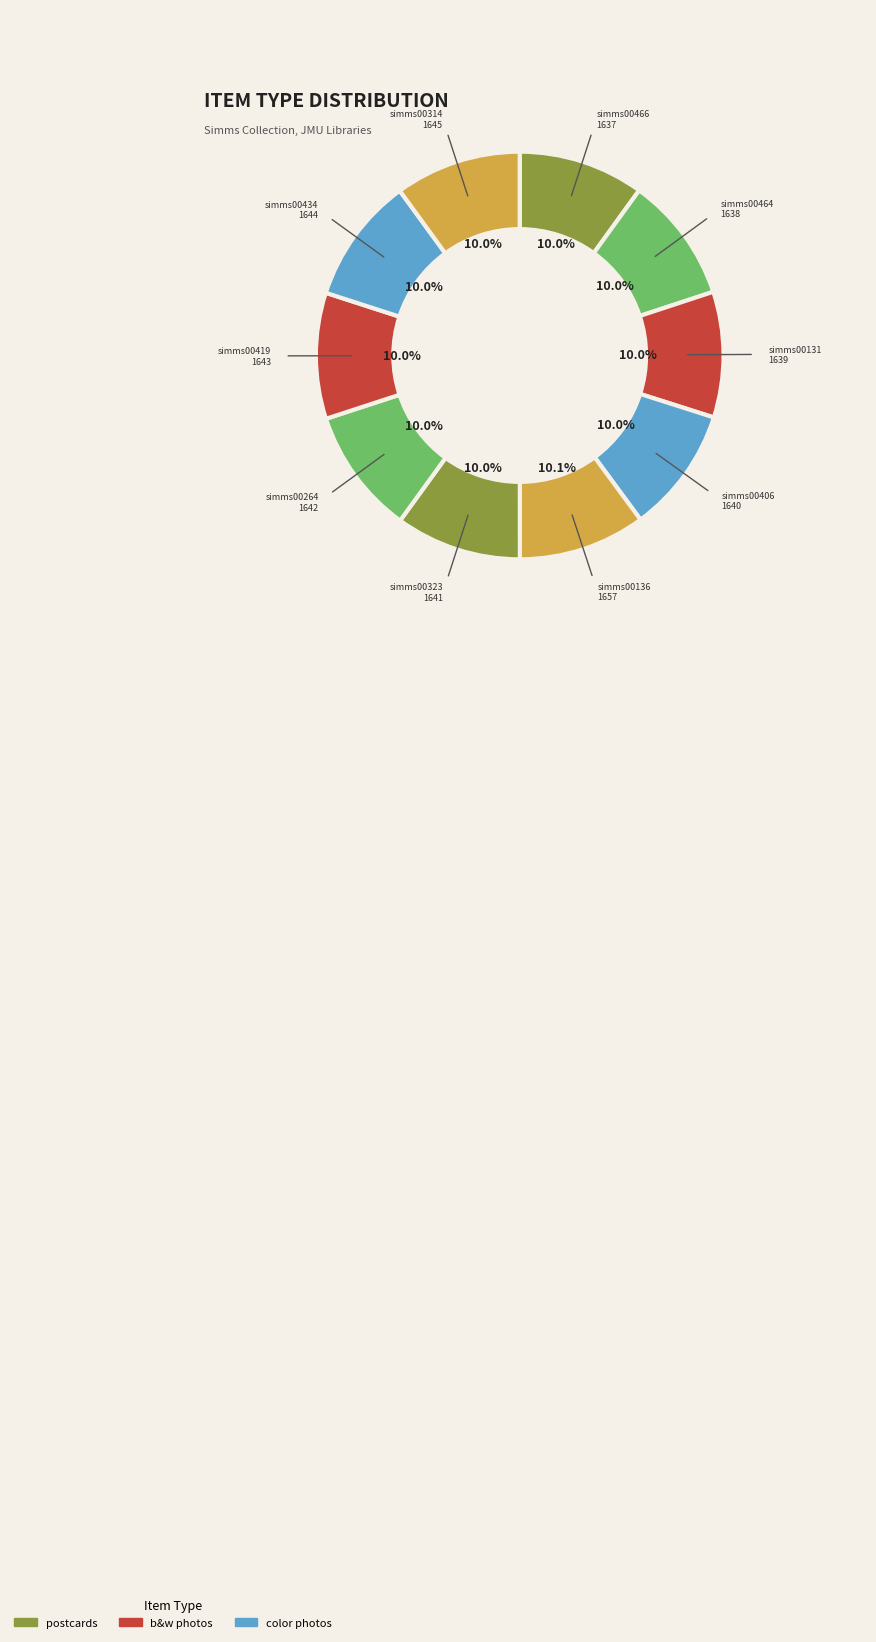

Count the number of slices in the pie.

10